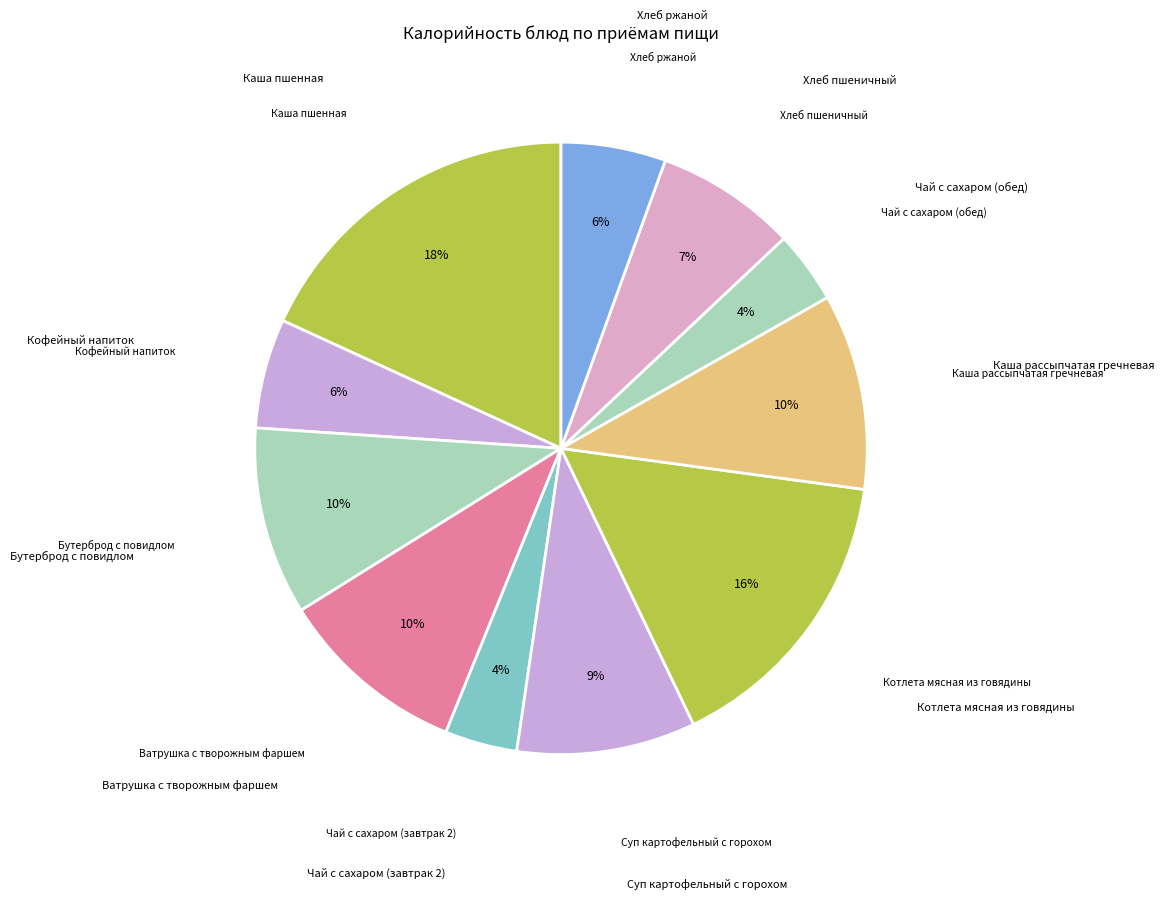

Rank the categories by value from lowest to highest.

Чай с сахаром (завтрак 2), Чай с сахаром (обед), Хлеб ржаной, Кофейный напиток, Хлеб пшеничный, Суп картофельный с горохом, Бутерброд с повидлом, Ватрушка с творожным фаршем, Каша рассыпчатая гречневая, Котлета мясная из говядины, Каша пшенная